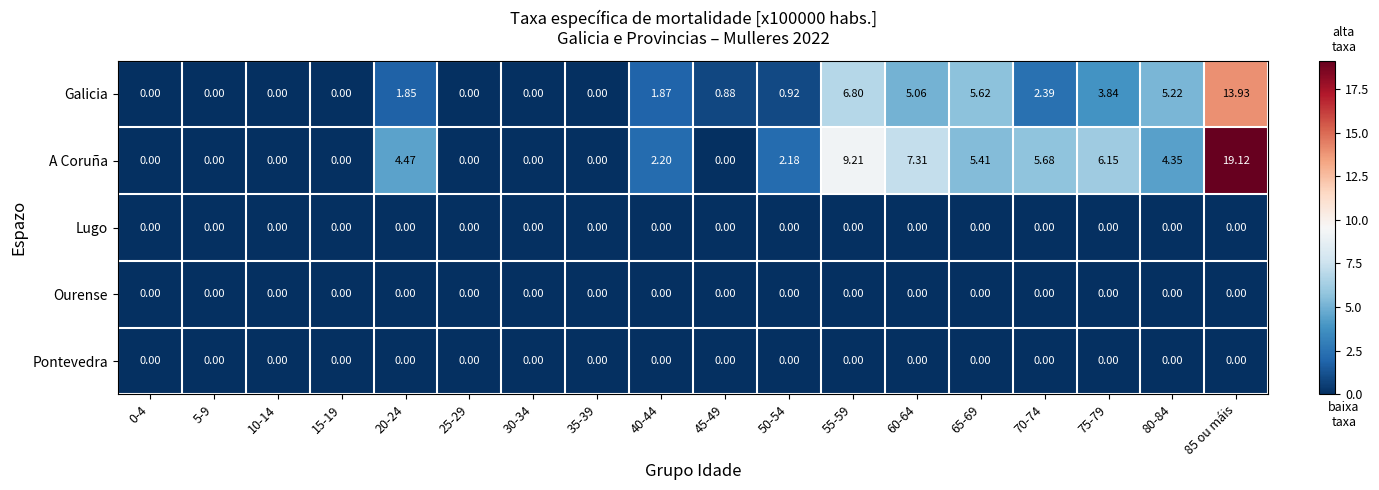

Which series has the largest total across all categories?

A Coruña